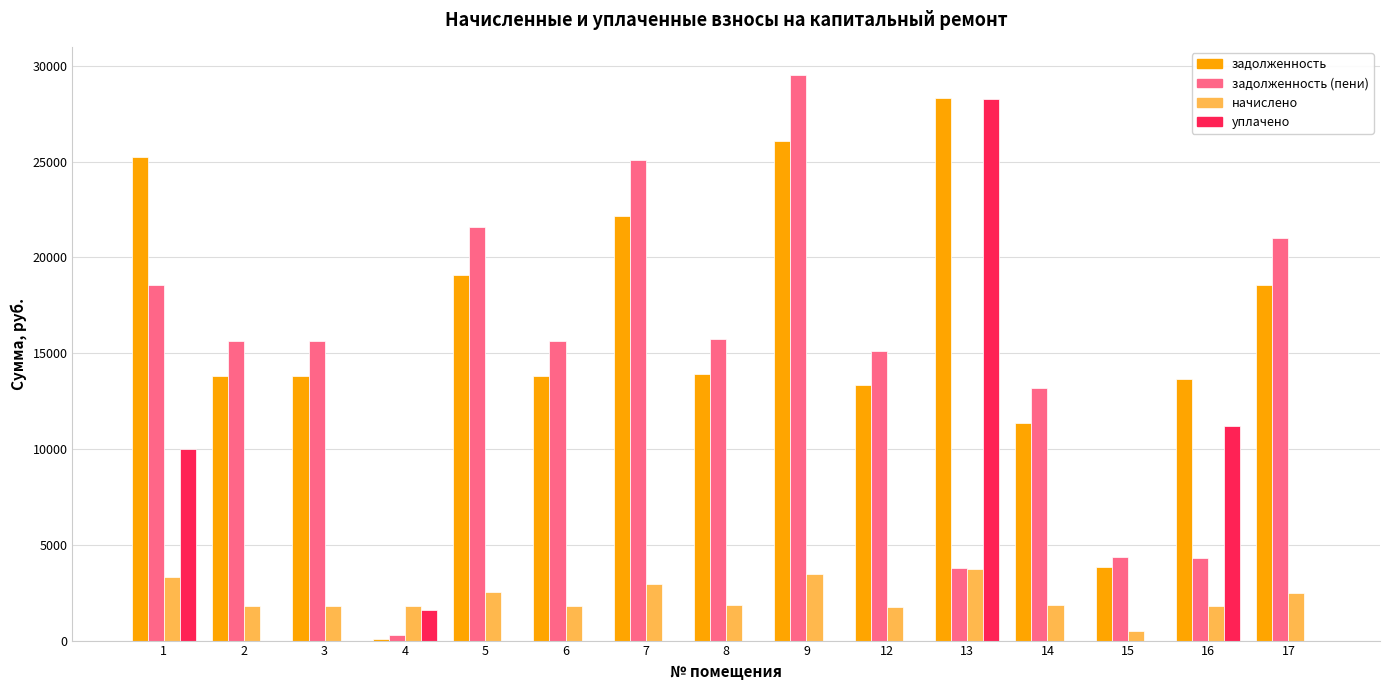

What is the sum of the задолженность (пени) values at 5 and 6?

37225.0